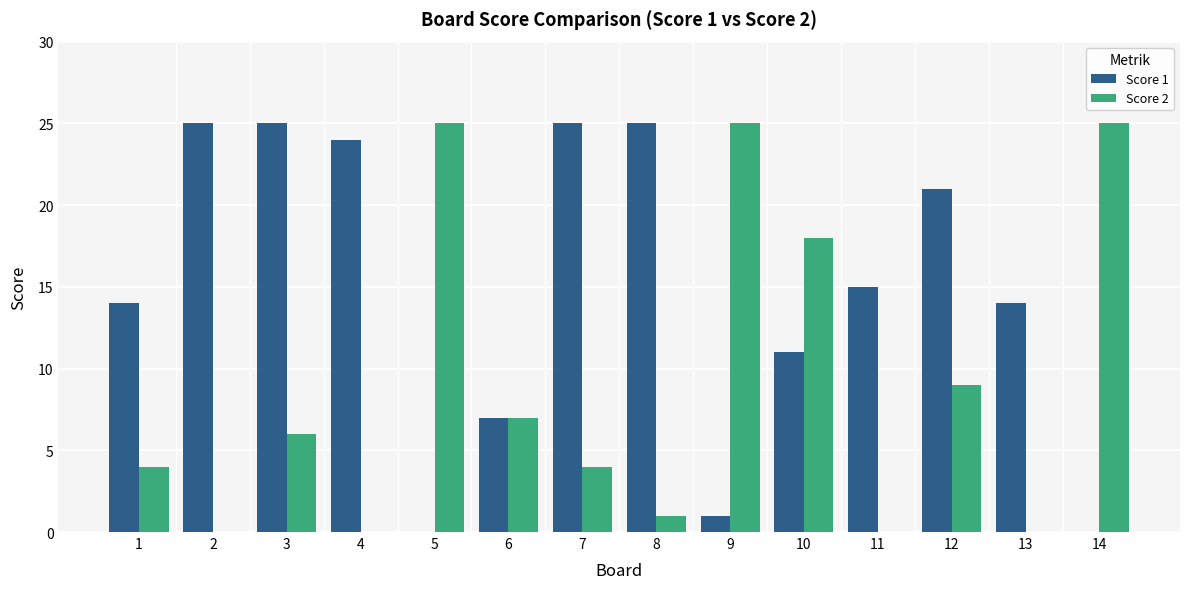

Where is Score 2 nearest to the value 12?

12